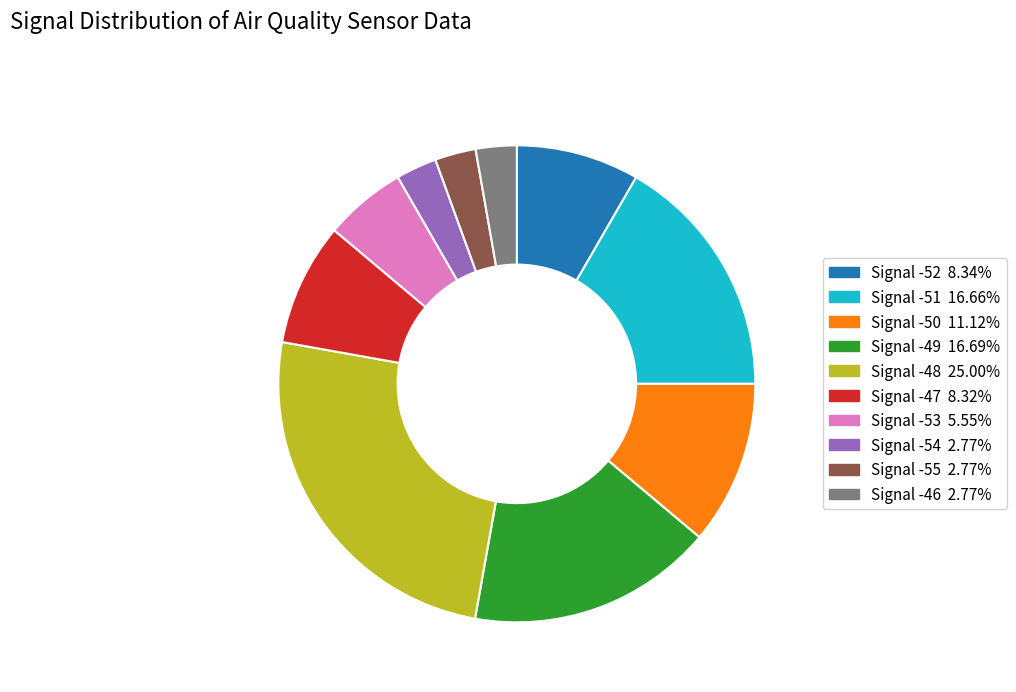

Does any single category account for the majority?

No